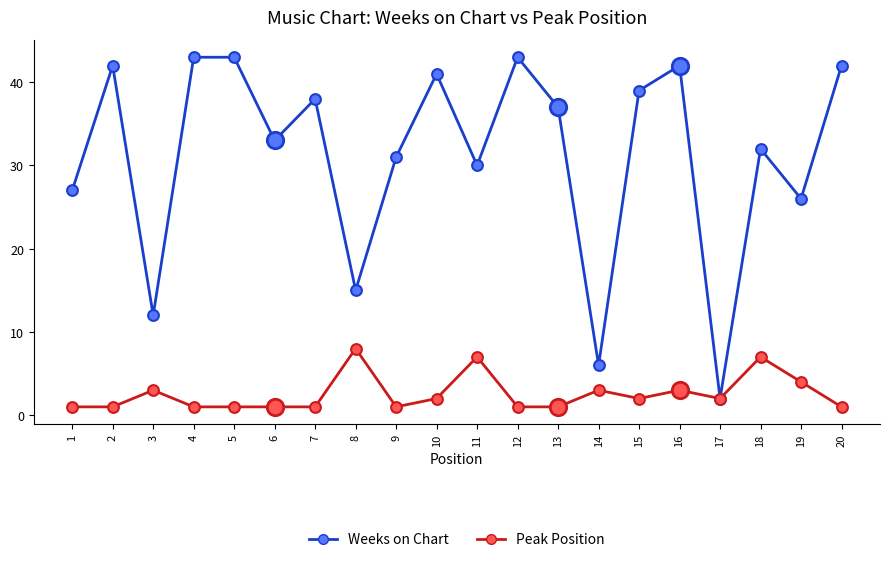

What are all the series names shown in the legend?

Weeks on Chart, Peak Position